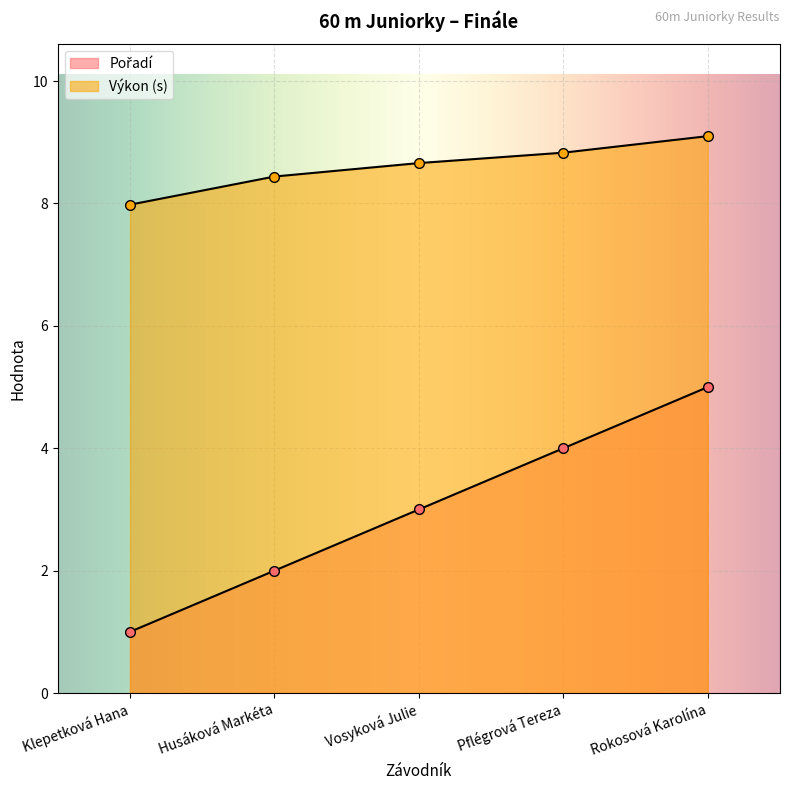

At which category is the sum across all series the highest?

Rokosová Karolína